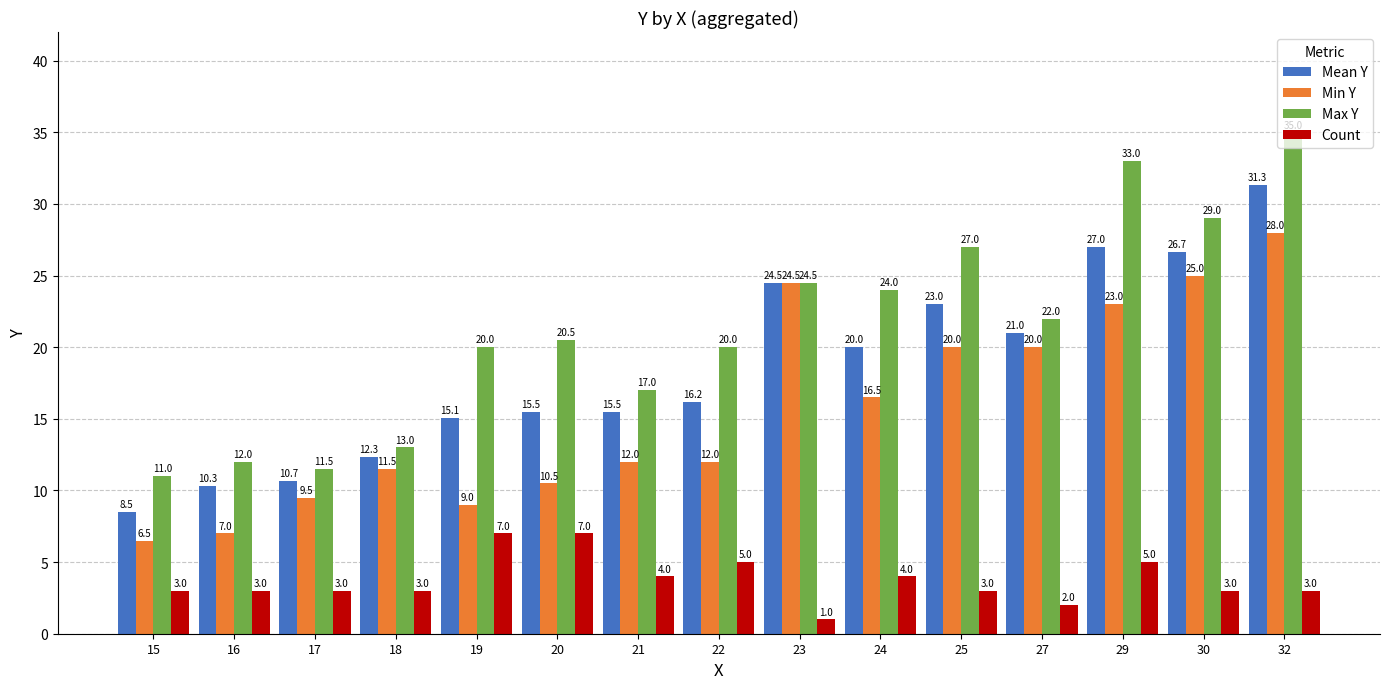

What is the difference between the highest and lowest values at 24?

20.0